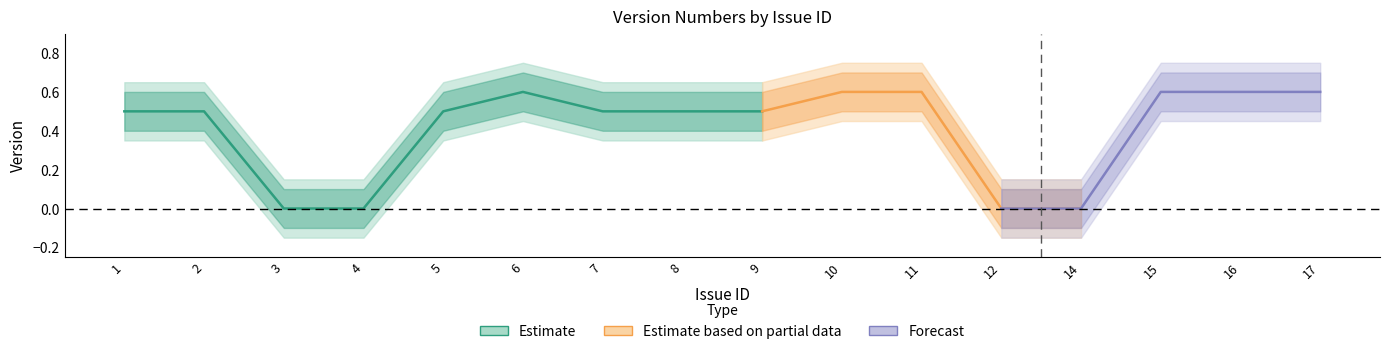

What is the sum of the version_upper2 values at 5 and 9?

1.3